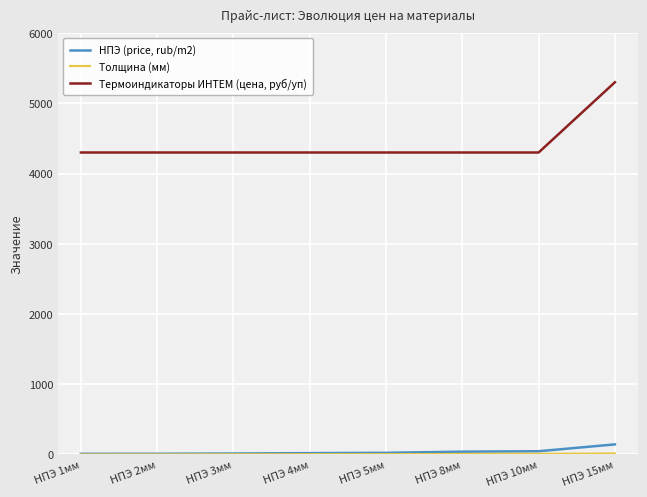

What is the maximum value shown in the chart?

5300.0